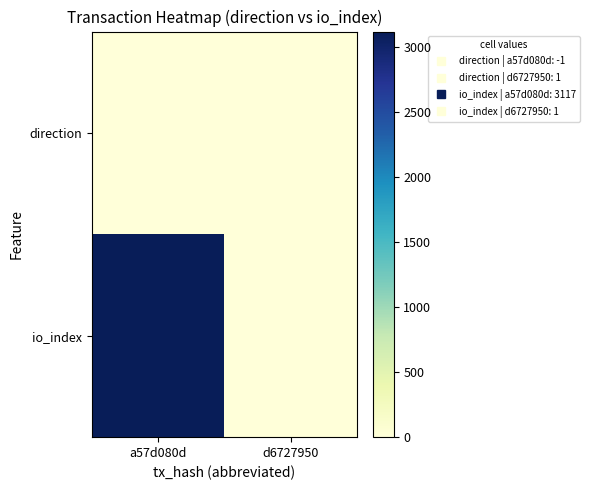

Which category has the highest value across all series?

a57d080d